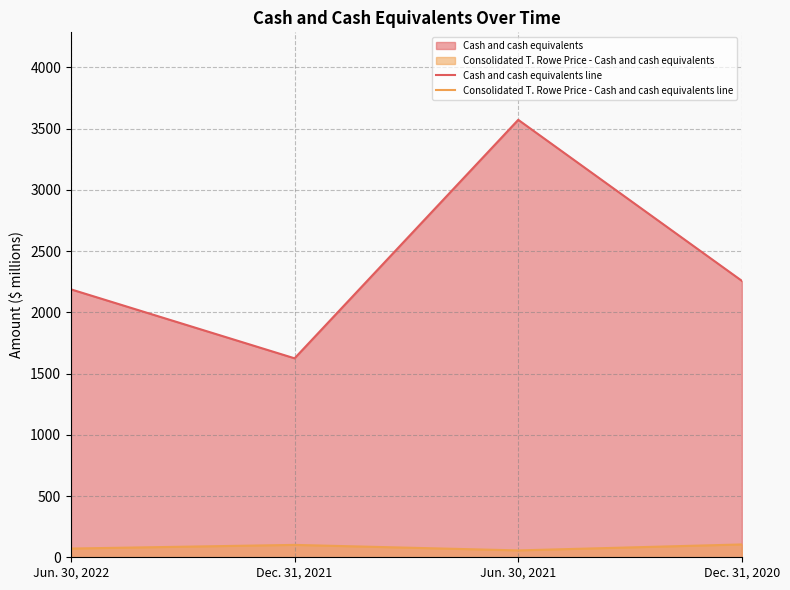

Which category has the highest value in the Consolidated T. Rowe Price - Cash and cash equivalents line series?

Dec. 31, 2020